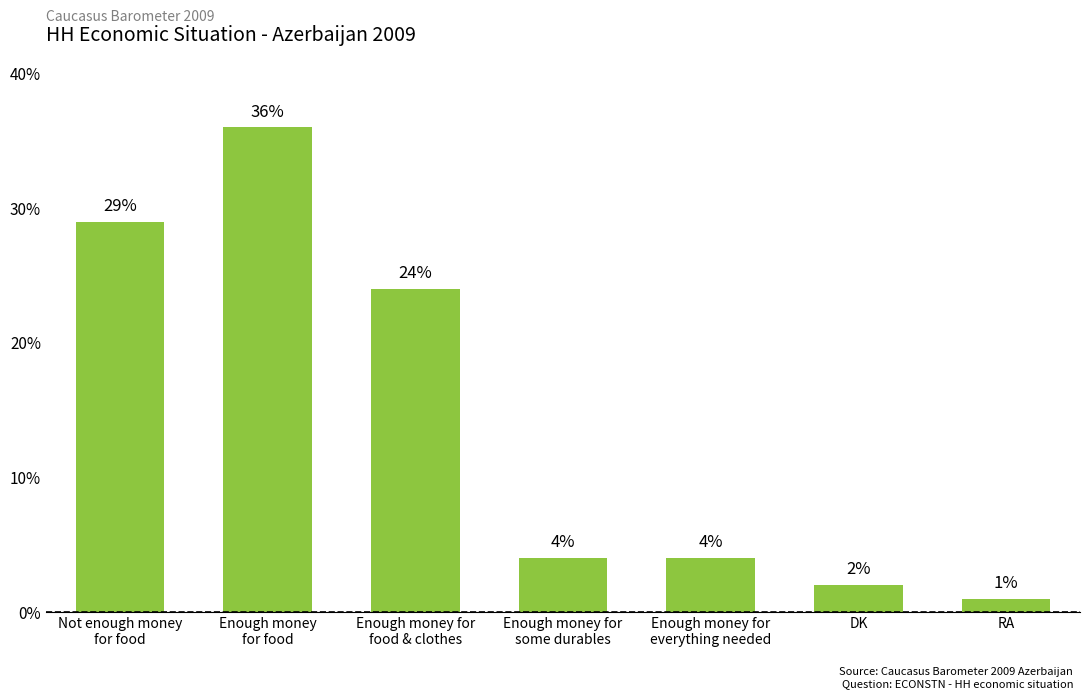

Which has a higher value, RA or DK?

DK